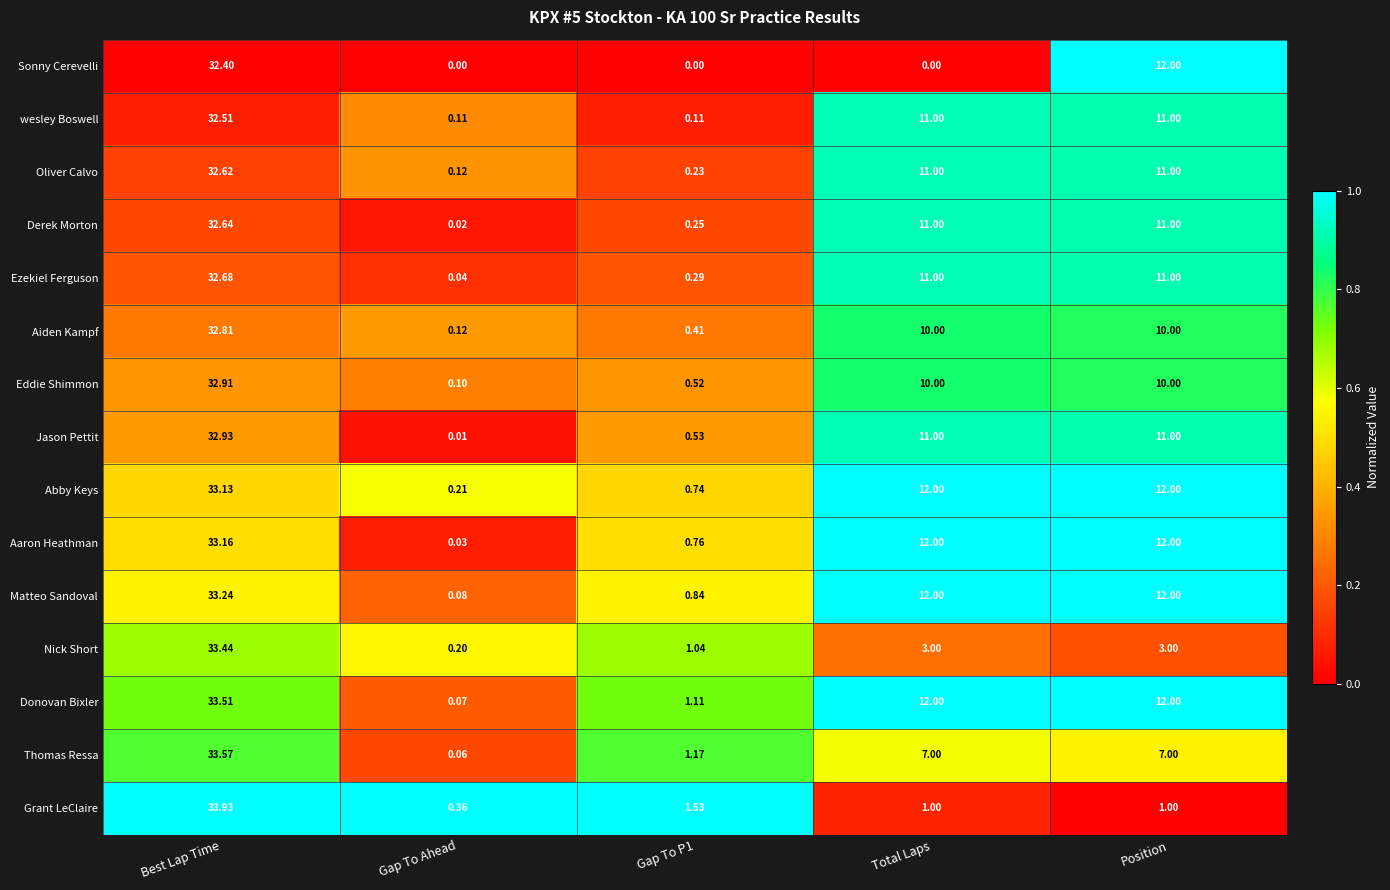

What is the total value across all series at Best Lap Time?

495.5